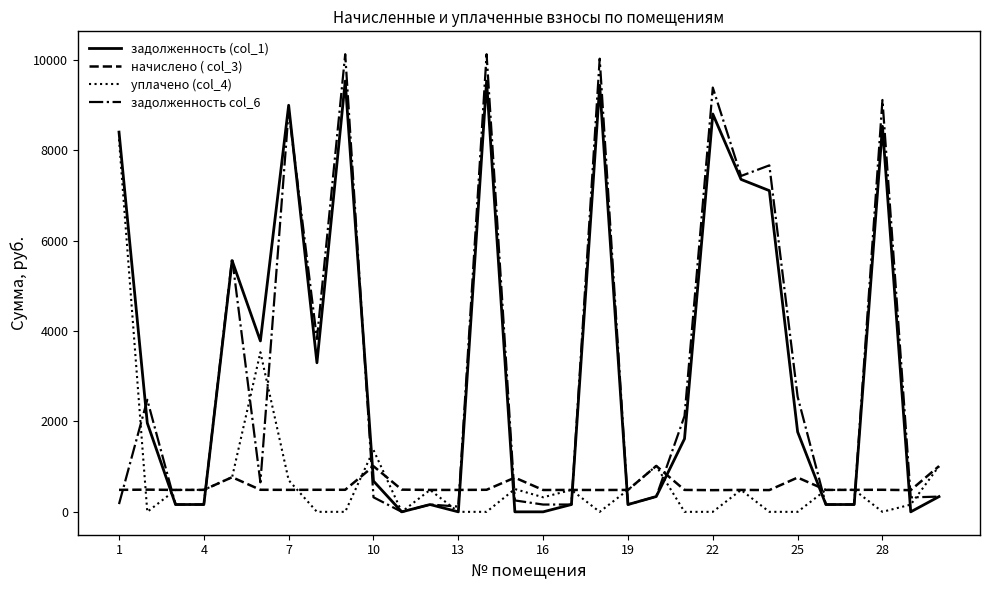

What is the maximum value for начислено ( col_3)?

1016.0